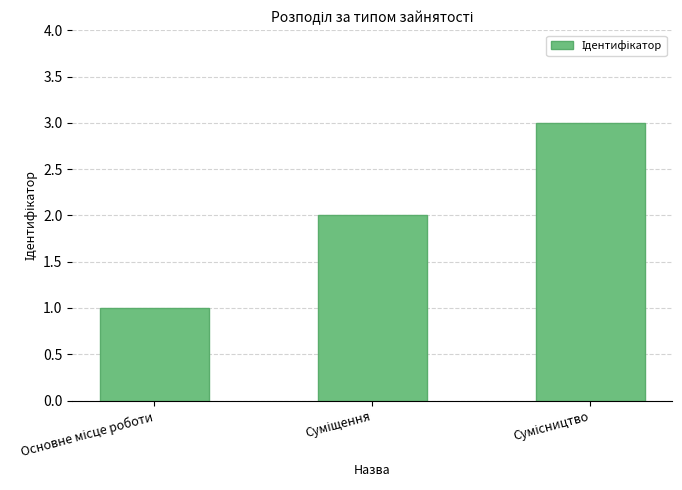

How many bars are there in total?

3